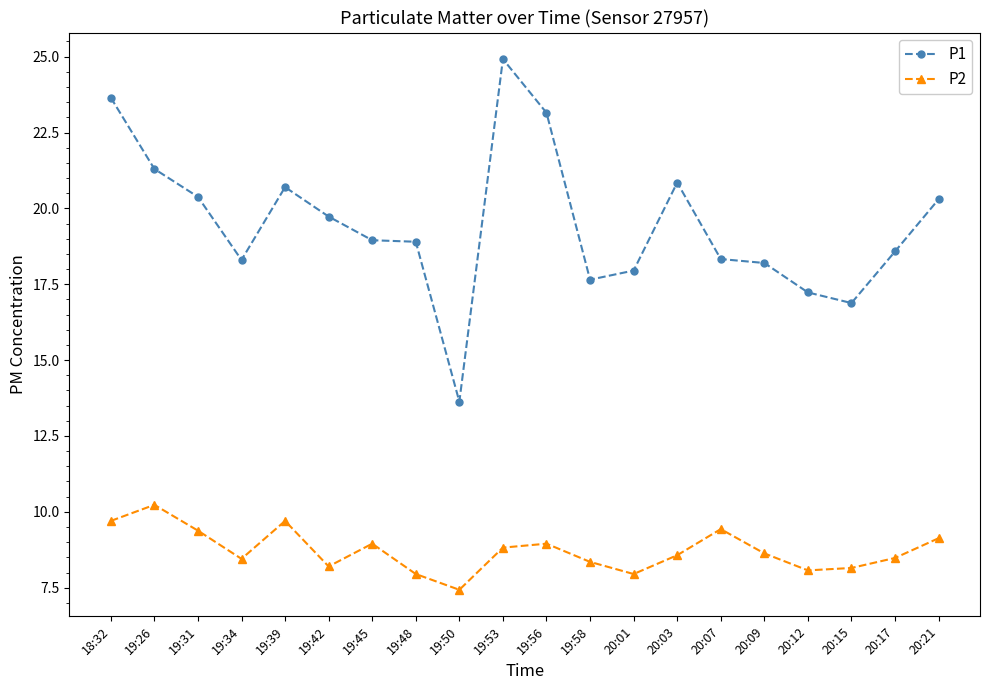

What is the value of the P2 point at the 16th from the left?

8.6